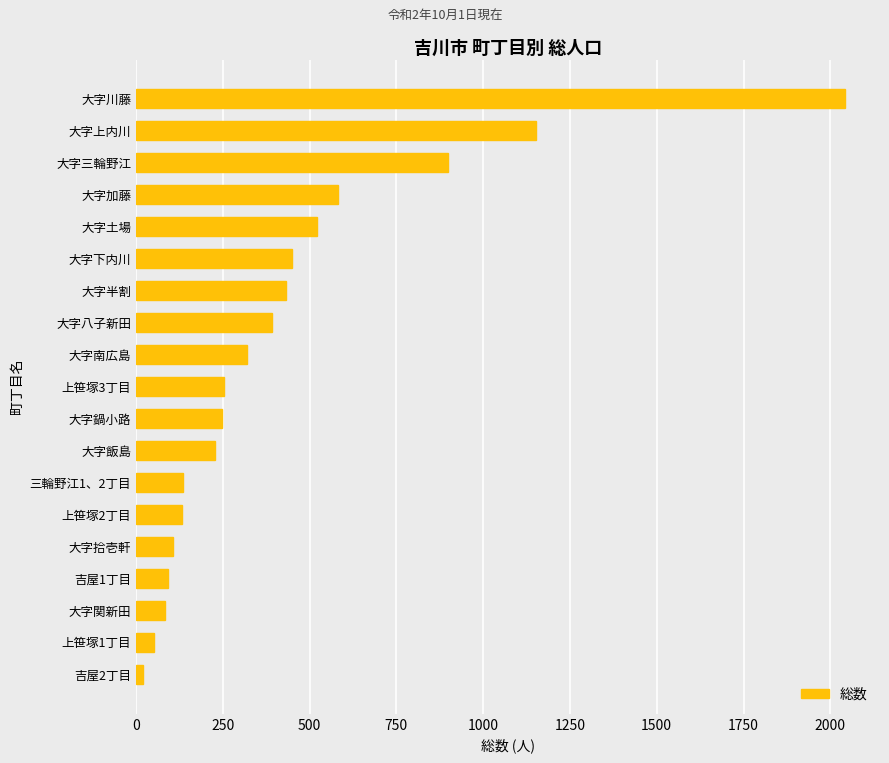

The value at 大字南広島 is 173. True or false?

False